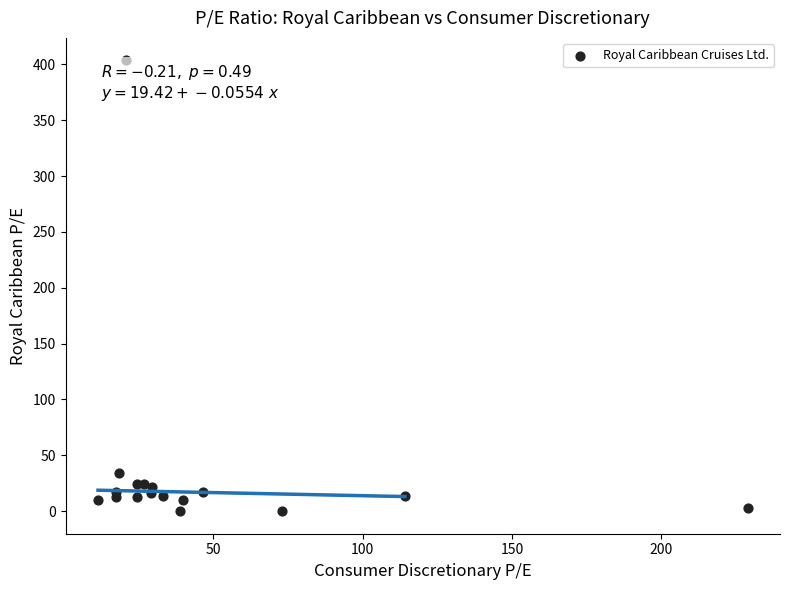

What Y value in the scatter plot is closest to 201?

34.0